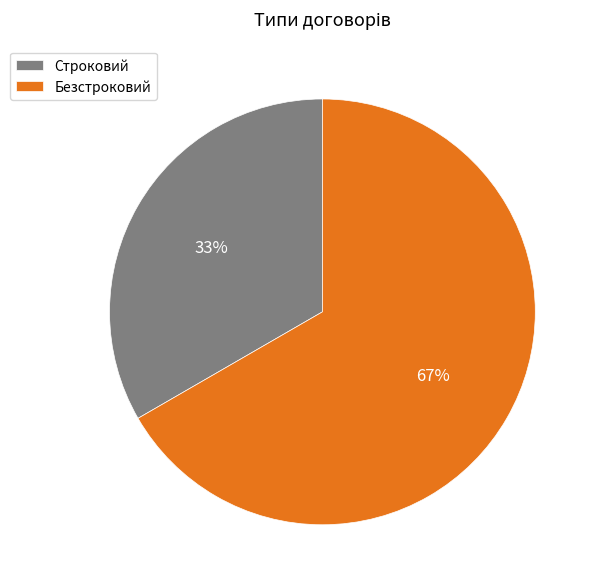

To the nearest percent, what is the combined percentage of Безстроковий and Строковий?

100%